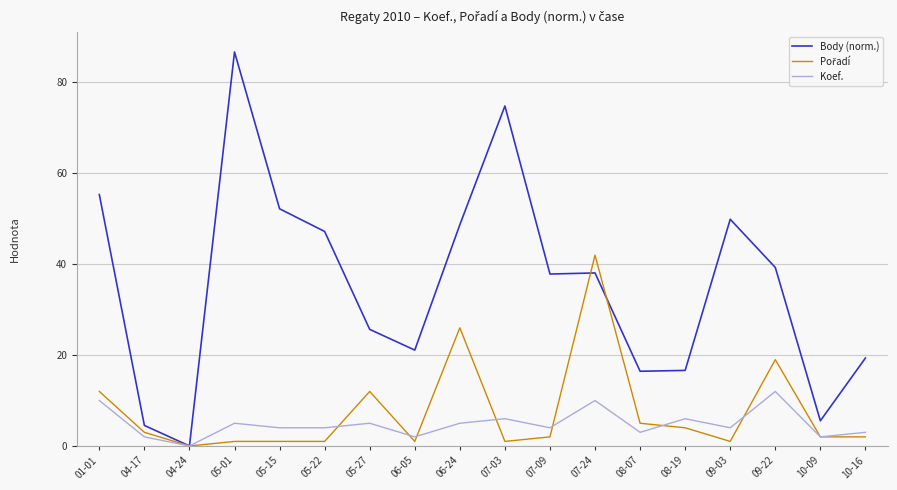

What position from the left is 07-24?

12